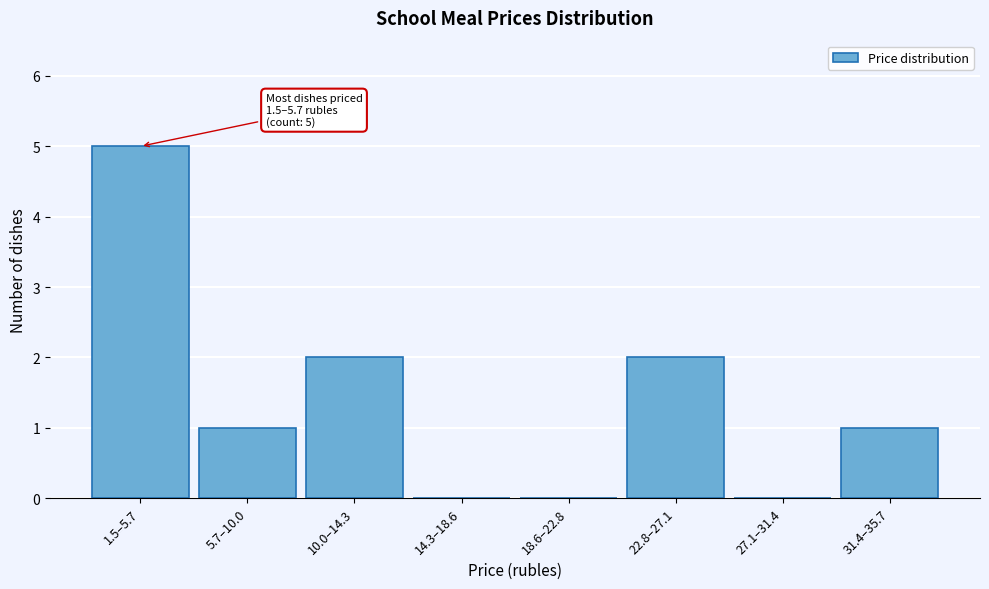

Reading left to right, transcribe all the data shown in this chart.

1.5–5.7=5	5.7–10.0=1	10.0–14.3=2	14.3–18.6=0	18.6–22.8=0	22.8–27.1=2	27.1–31.4=0	31.4–35.7=1